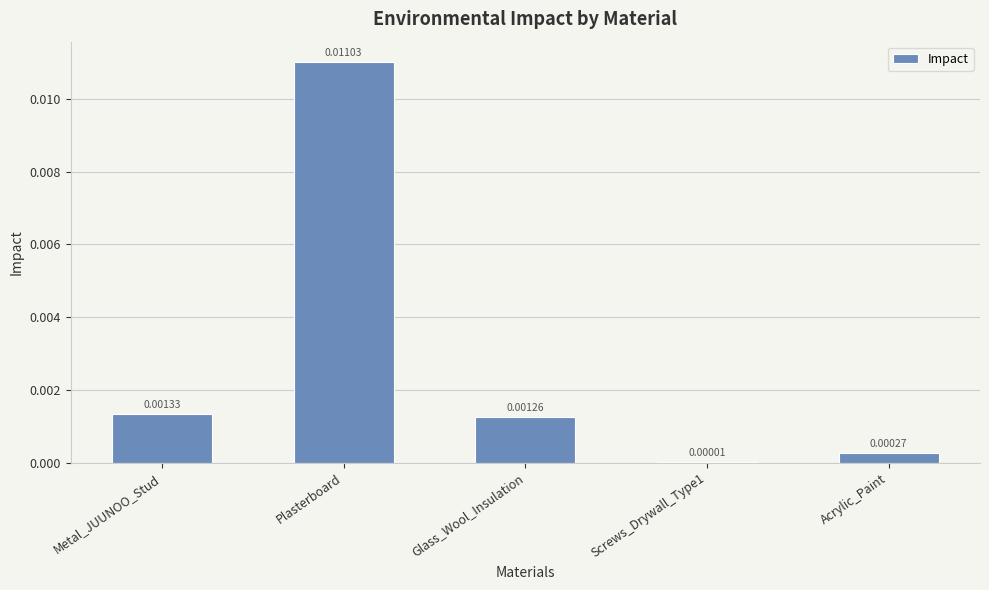

Between Glass_Wool_Insulation and Plasterboard, which is larger?

Plasterboard